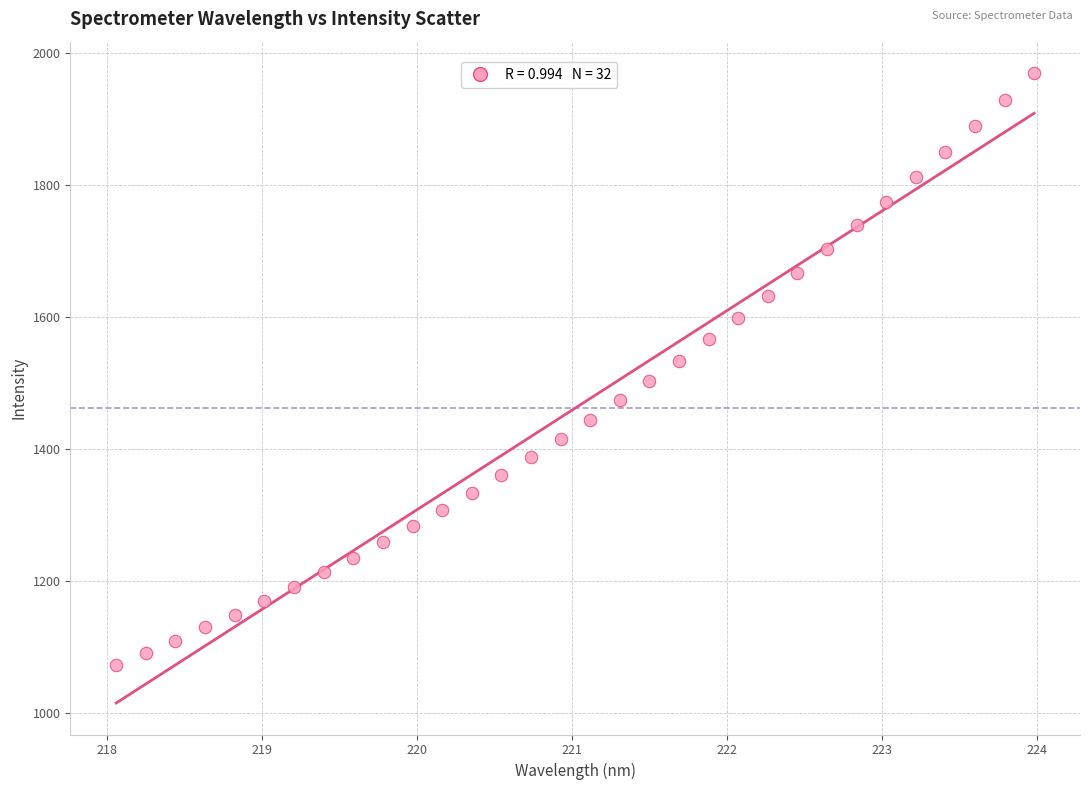

What is the range of Y values (max minus min)?

896.9